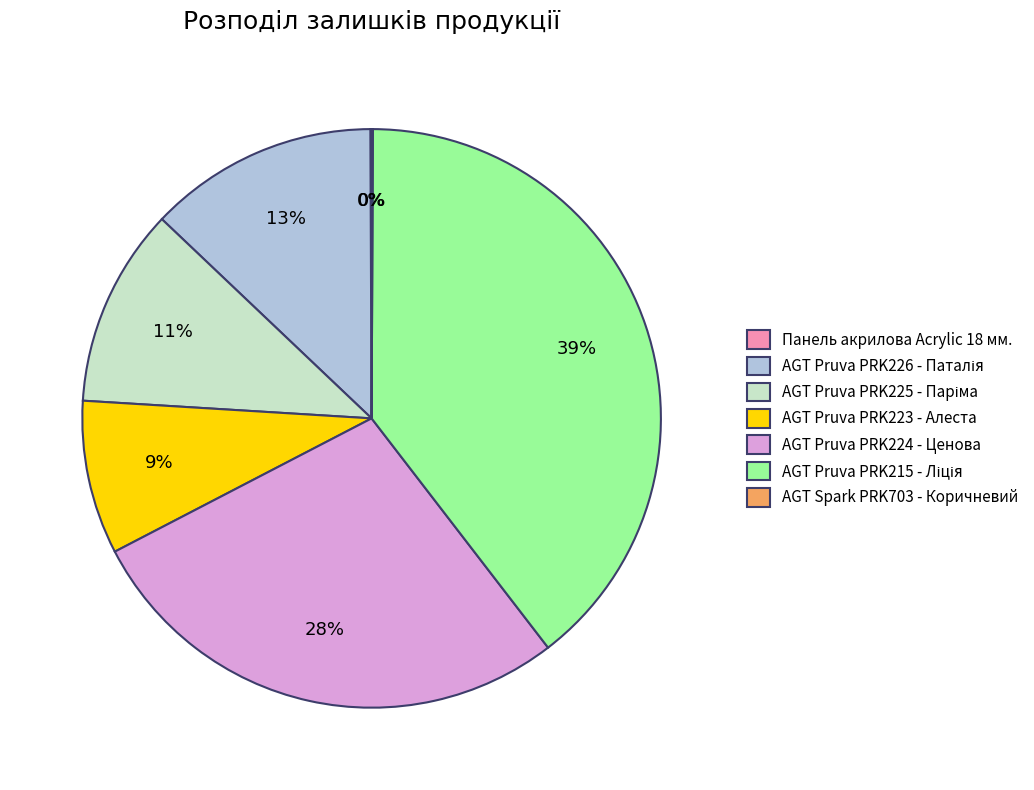

To the nearest percent, what is the average slice percentage?

14%